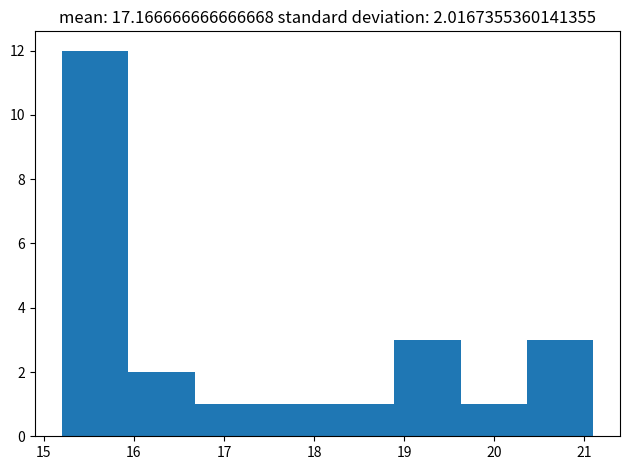

Over which range of the x-axis is the bar tallest?

15.2 to 15.9